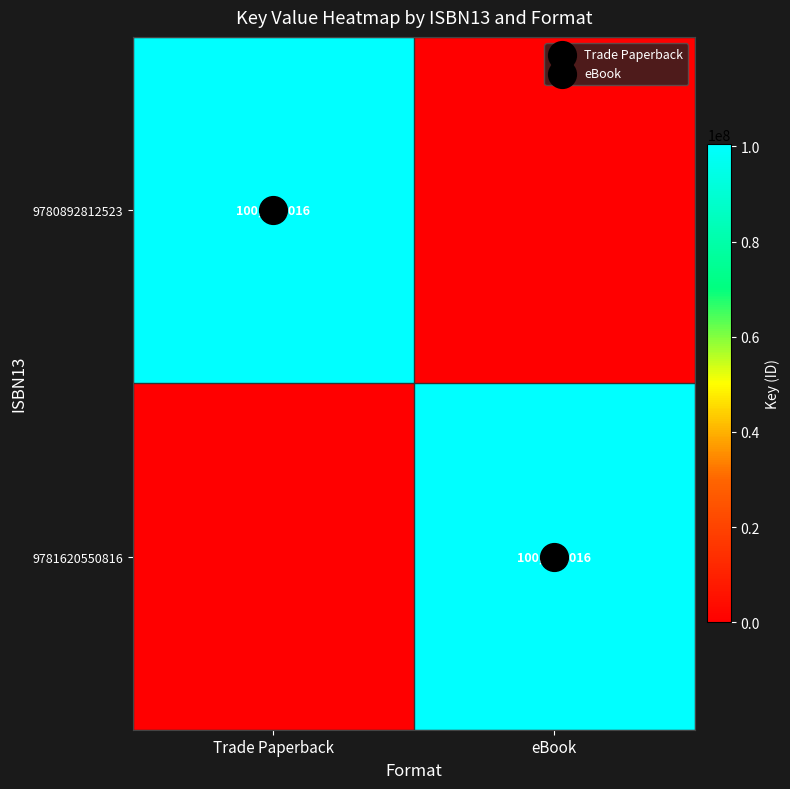

Rank the categories by 9780892812523 value from lowest to highest.

eBook, Trade Paperback